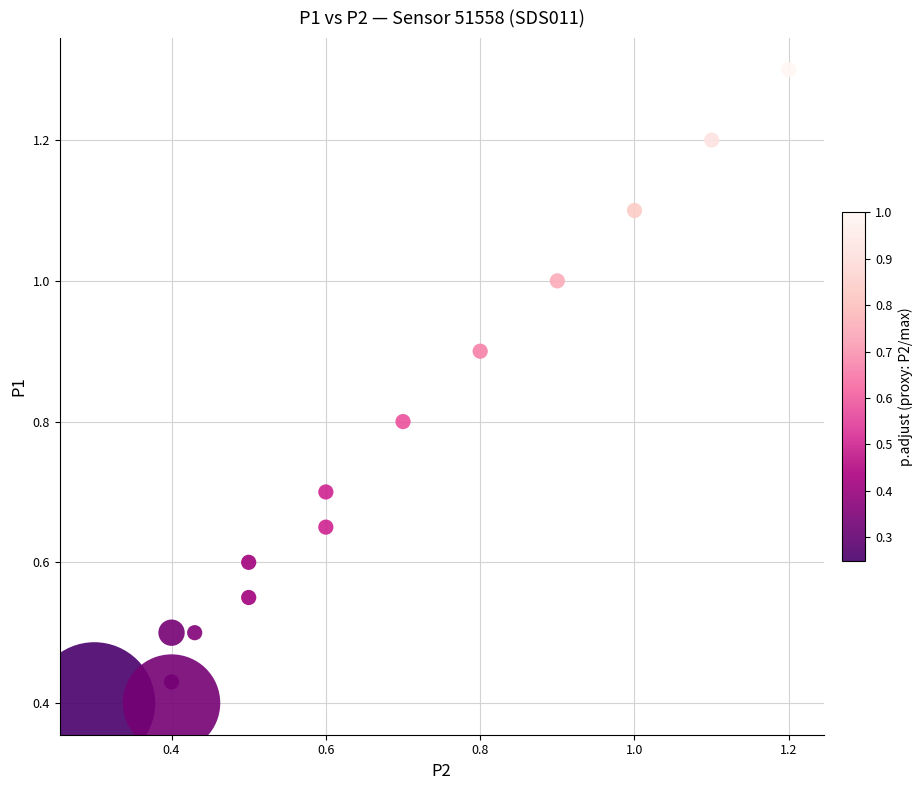

What is the range of Y values (max minus min)?

0.9